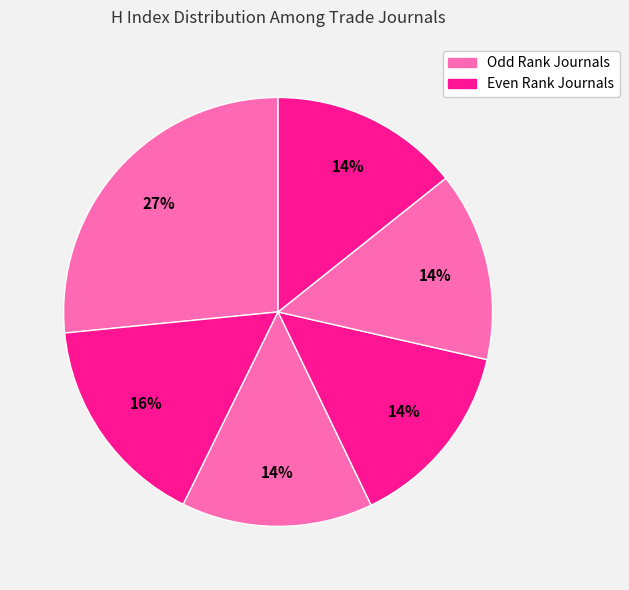

How many segments does this pie chart have?

6